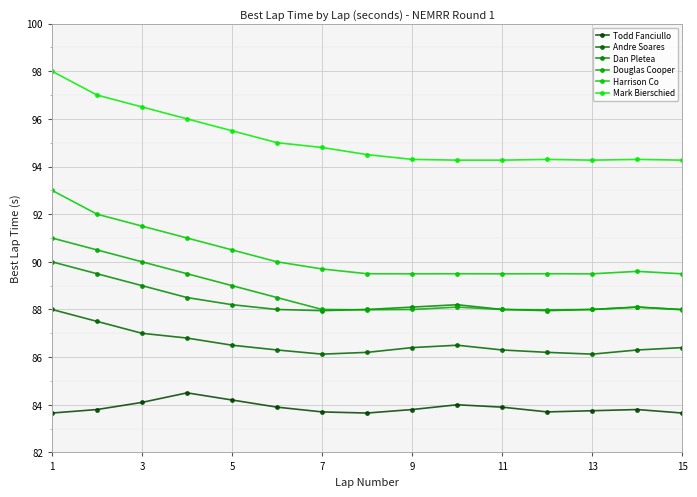

True or false: Douglas Cooper and Todd Fanciullo cross at least once.

False